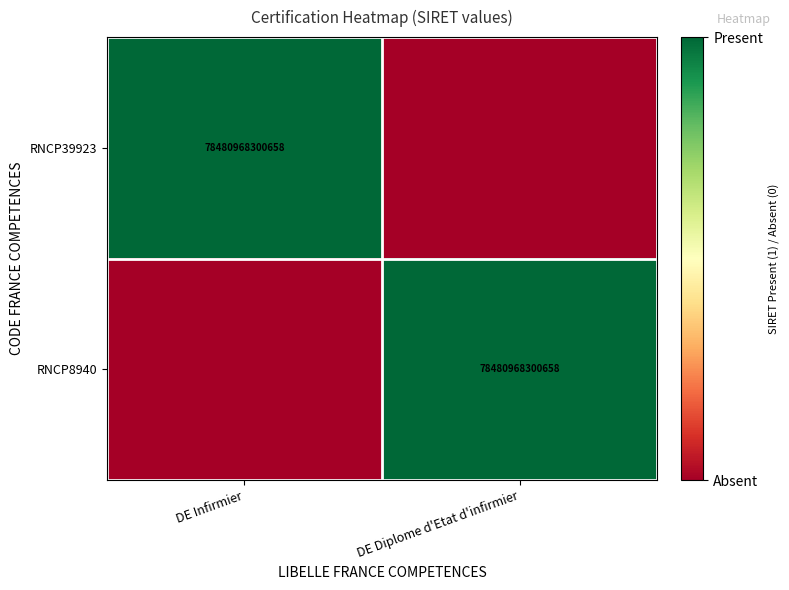

Is it true that RNCP39923 equals 116356637123288 at DE Infirmier?

False